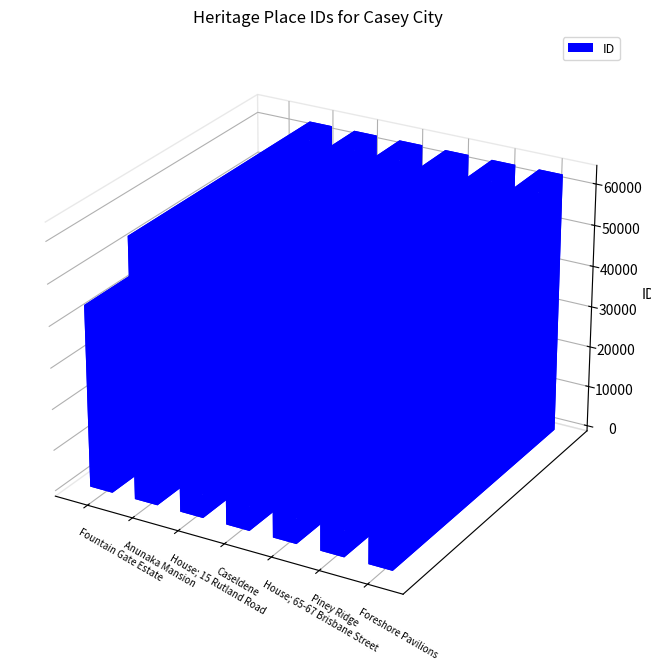

True or false: the data shows 44212 at Fountain Gate Estate.

True